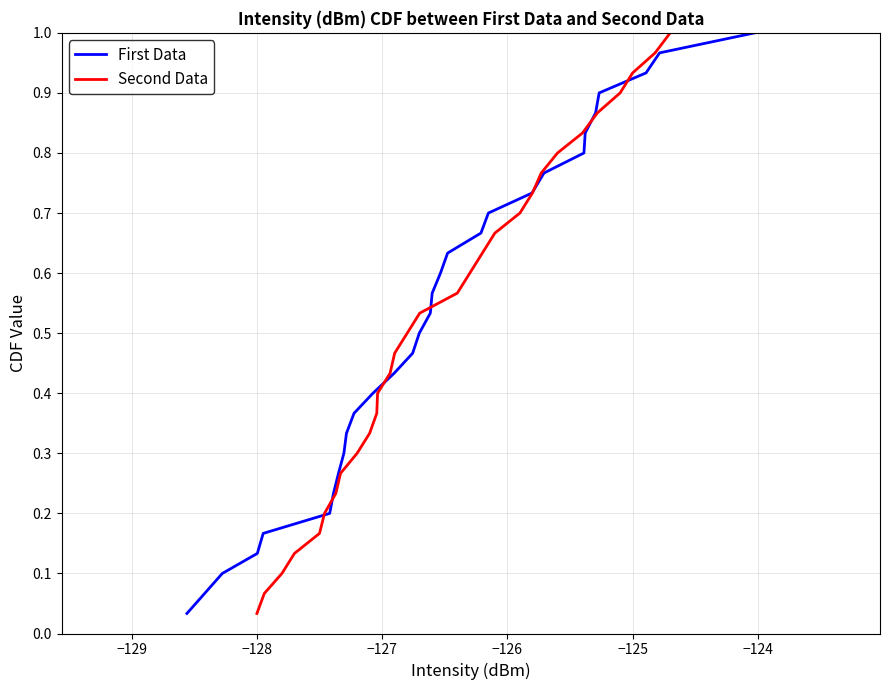

At which label is Second Data closest to 0?

−128